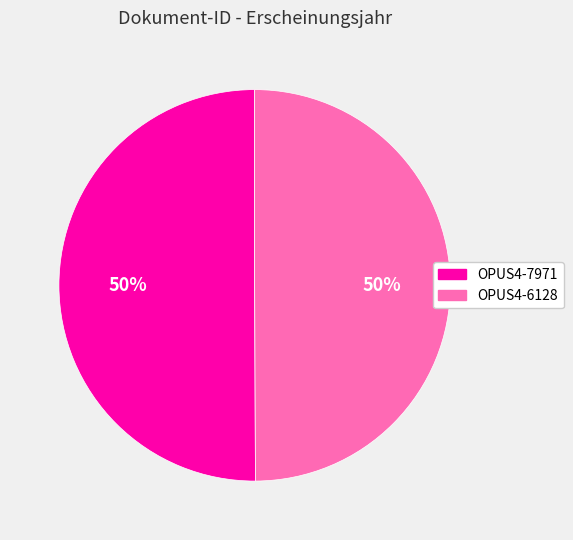

Approximately how many times larger is the value at OPUS4-6128 compared to OPUS4-7971?

1.0